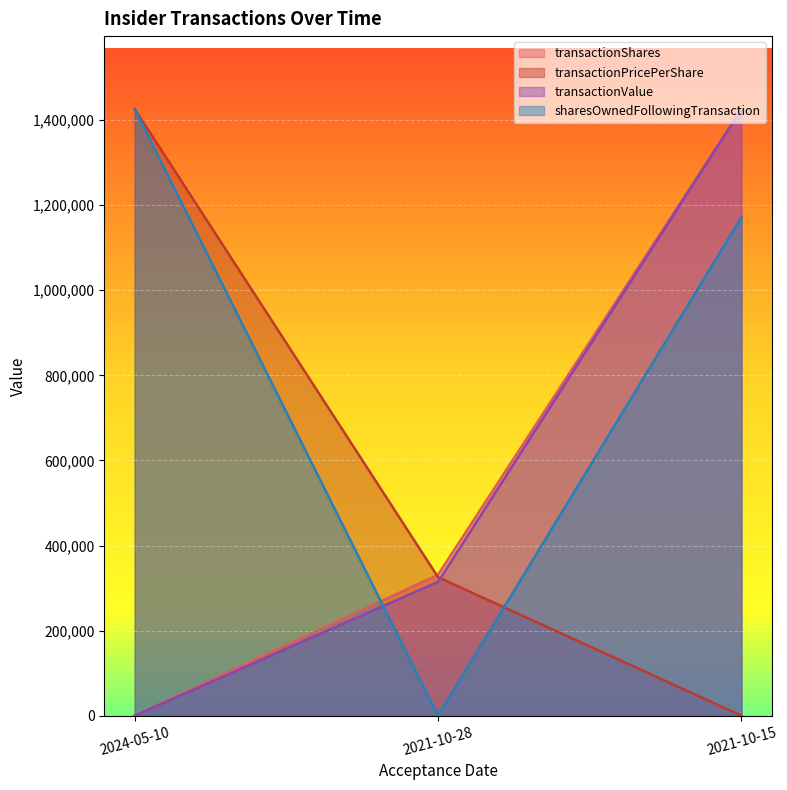

What is the difference between the transactionValue values at 2021-10-28 and 2024-05-10?

314594.2